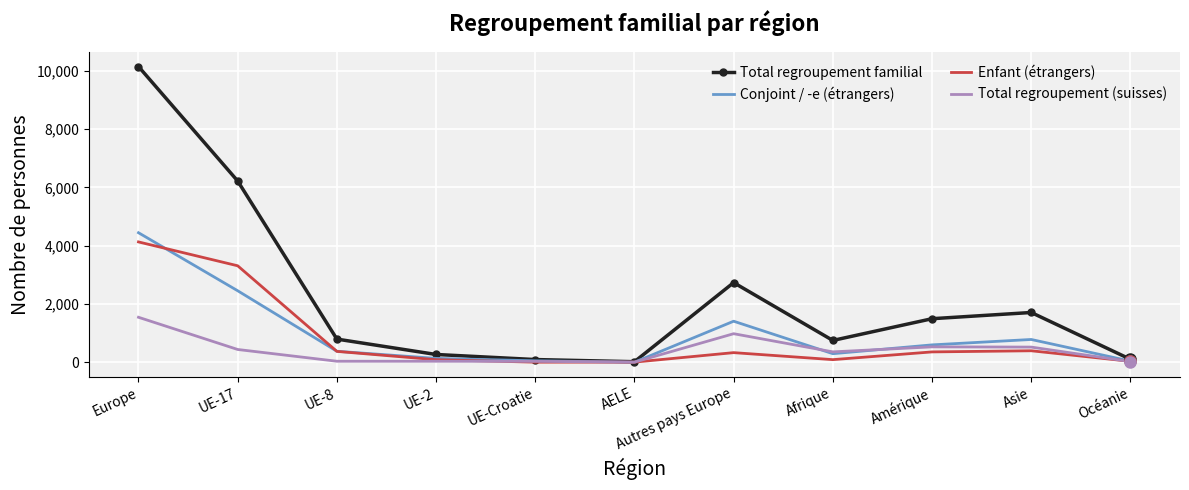

At which label does Conjoint / -e (étrangers) reach its peak?

Europe